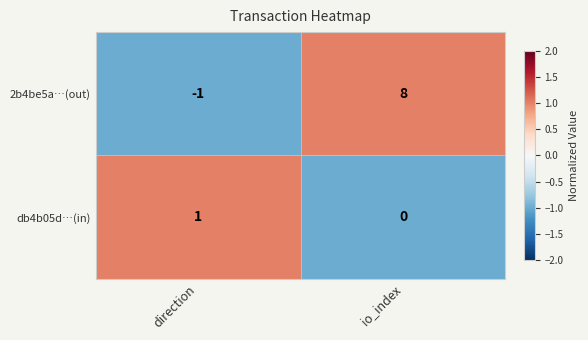

At how many categories does at least one series exceed 0?

2